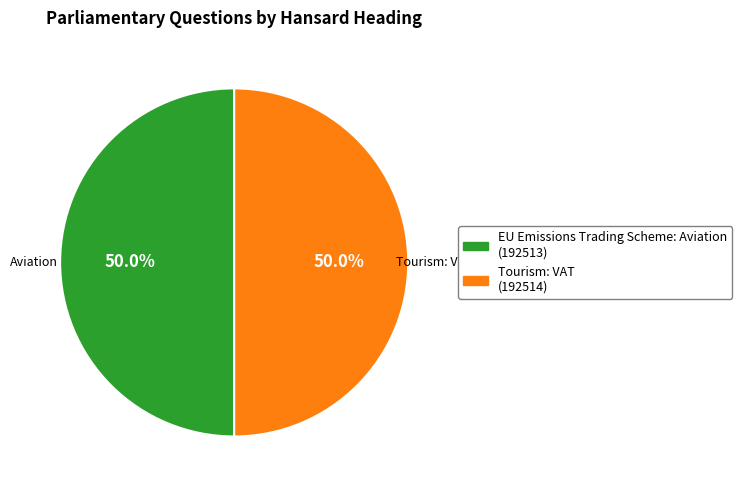

The Tourism: VAT slice represents 59% of the pie. True or false?

False